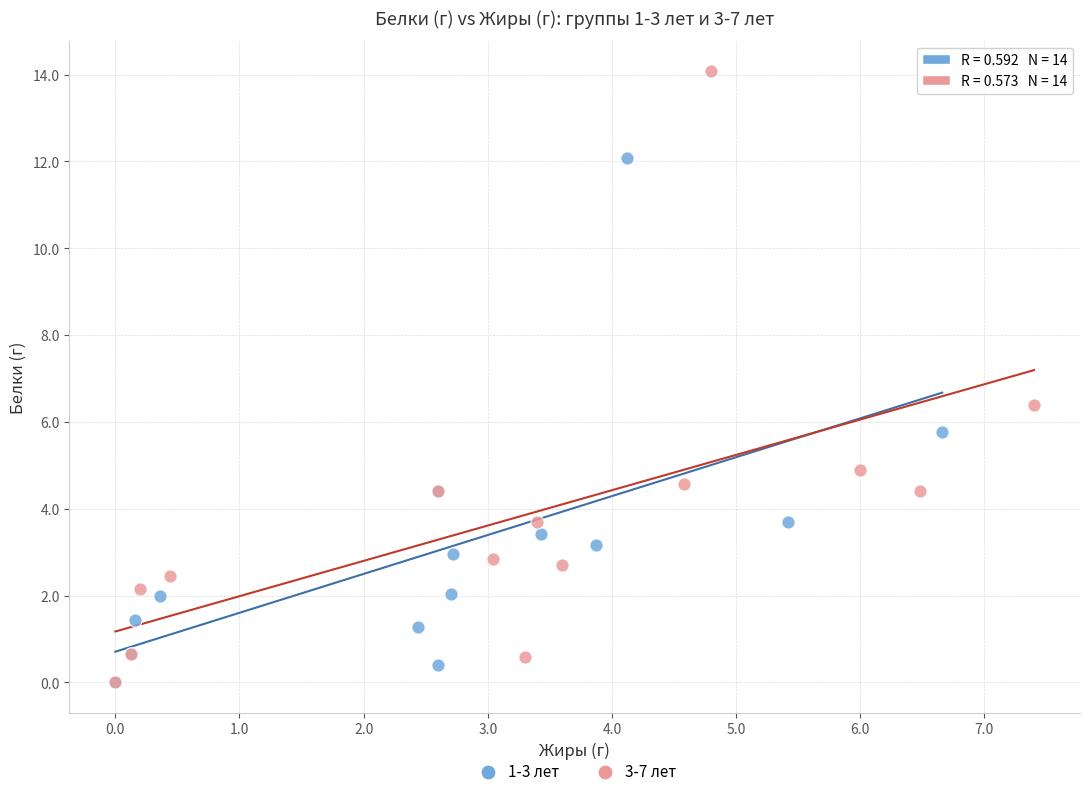

Which series has the largest Y range (max minus min)?

3-7 лет